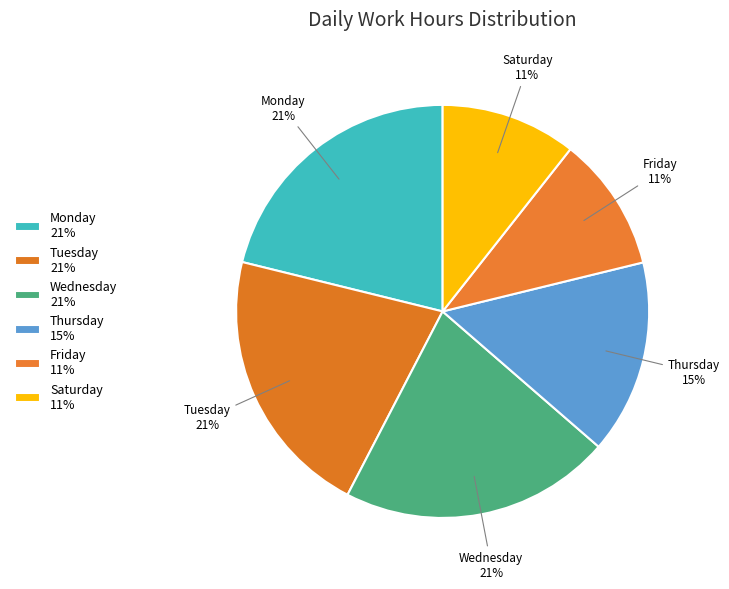

How many segments does this pie chart have?

6